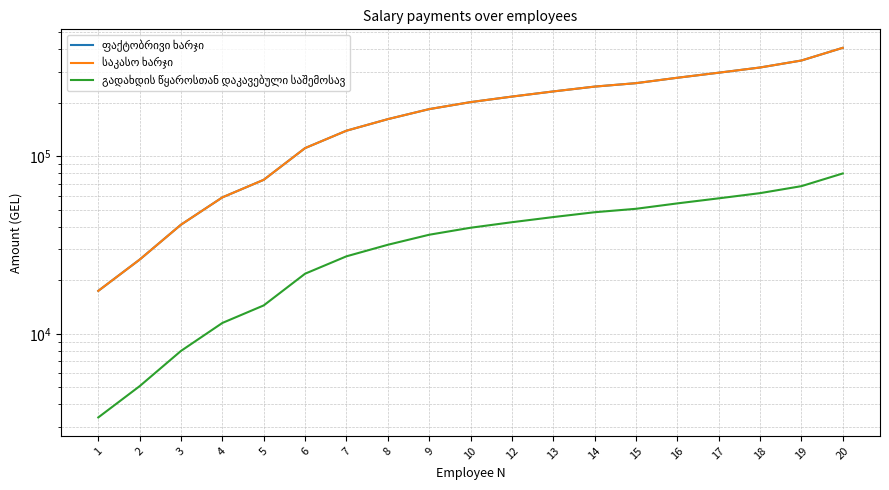

Rank the series at 16 from lowest to highest value.

გადახდის წყაროსთან დაკავებული საშემოსავ, ფაქტობრივი ხარჯი, საკასო ხარჯი